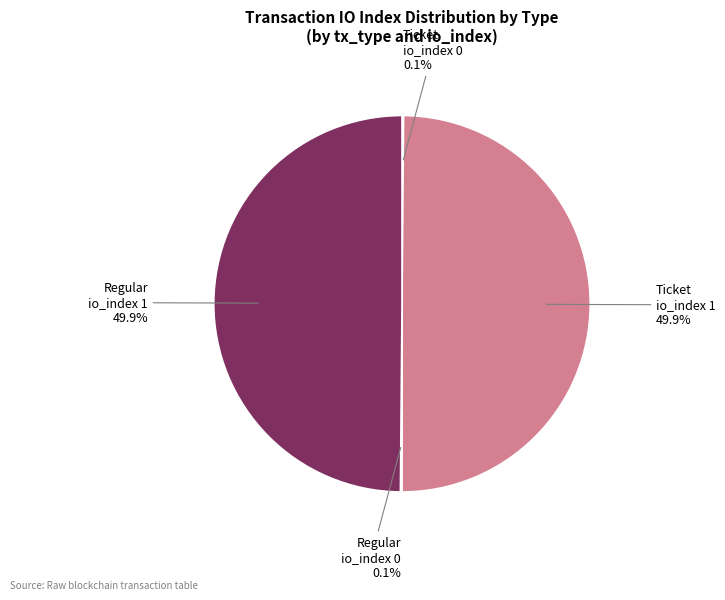

Does any single category account for the majority?

No